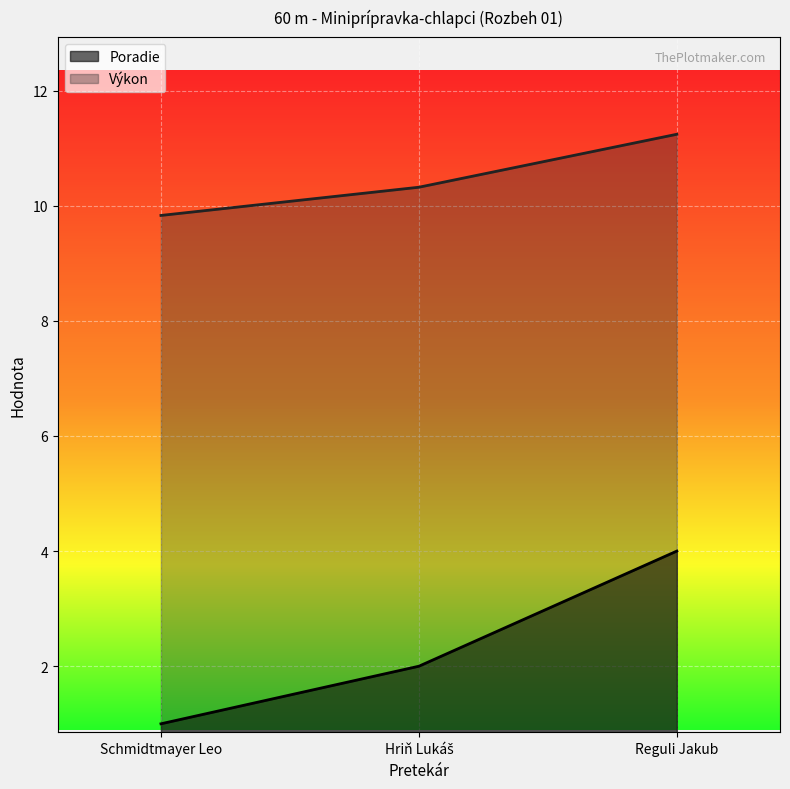

Rank the series at Reguli Jakub from lowest to highest value.

Poradie, Výkon